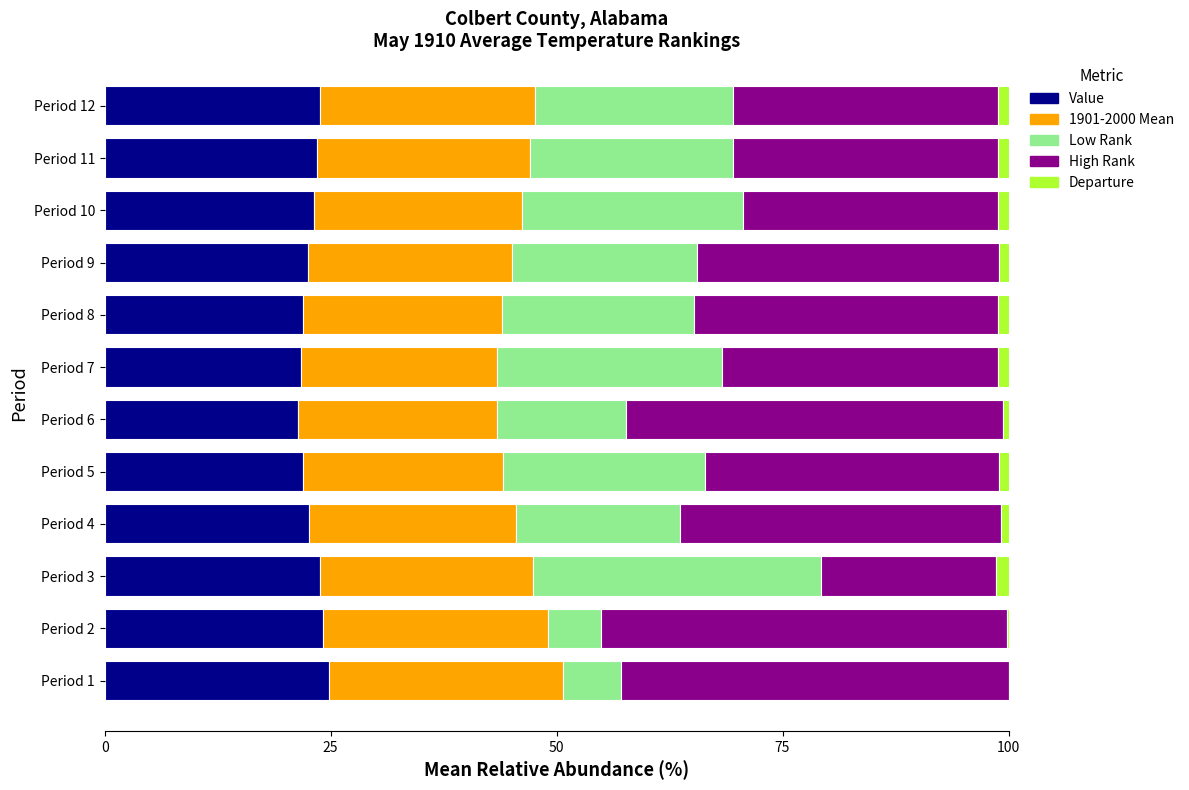

What is the maximum value for Value?

24.8